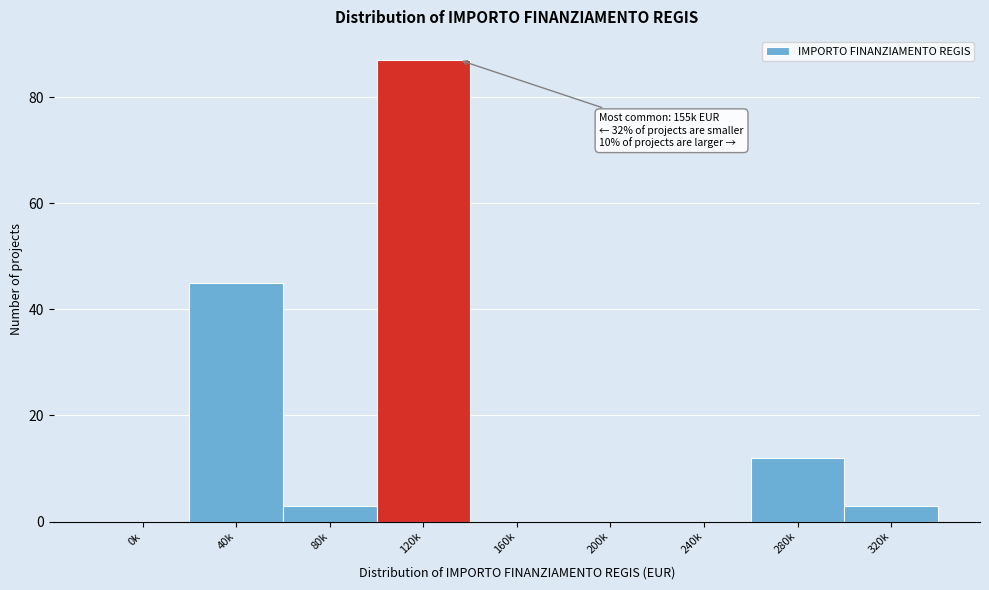

Reading left to right, extract all data points from this chart.

0k=0	40k=45	80k=3	120k=87	160k=0	200k=0	240k=0	280k=12	320k=3